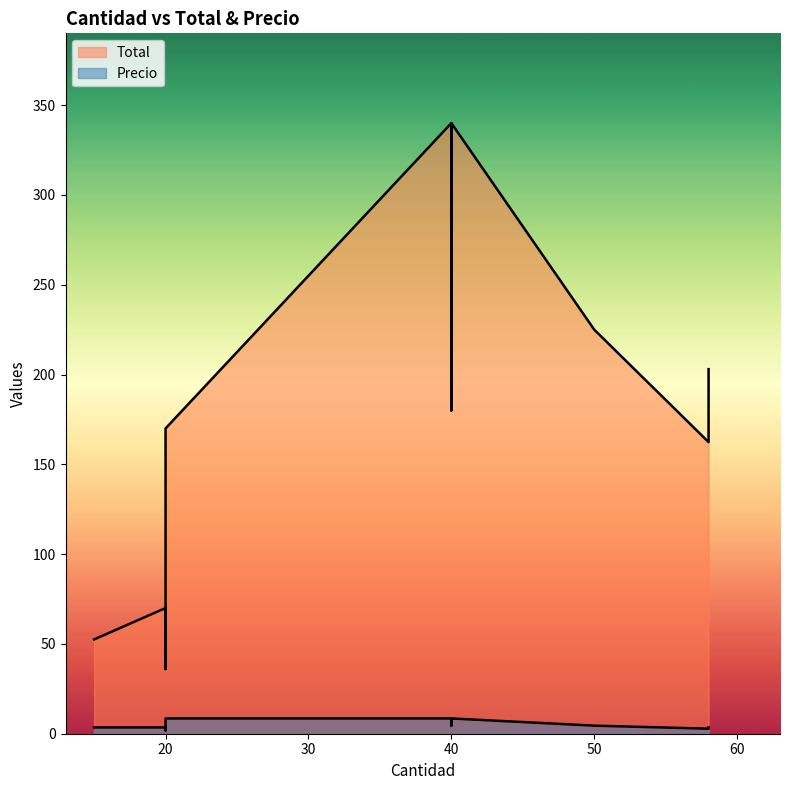

How many interior local valleys does the Total series have?

2